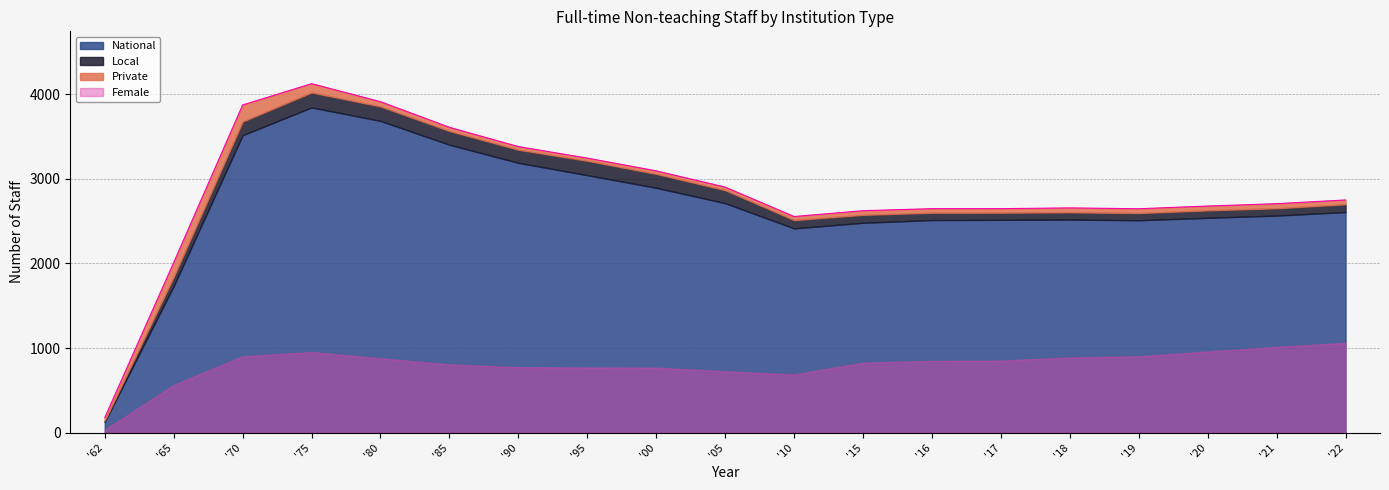

Reading left to right, transcribe all the data shown in this chart.

National: 127	1732	3516	3845	3686	3404	3190	3044	2895	2713	2415	2481	2513	2516	2519	2511	2540	2566	2608
Local: 16	109	162	177	171	162	155	170	164	154	98	94	87	85	86	85	88	87	92
Private: 34	170	196	104	56	44	37	32	36	36	42	49	48	47	52	51	51	54	51
Female: 33	564	902	953	879	807	773	770	769	725	687	828	848	852	888	903	959	1013	1061